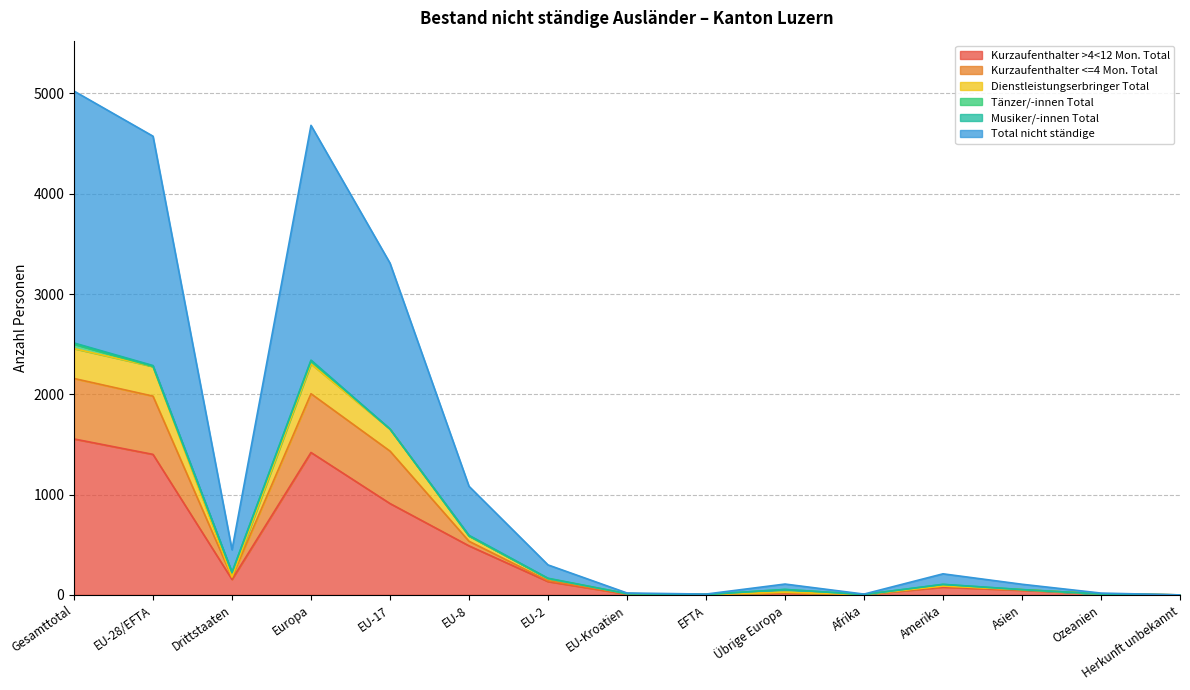

What is the average value of the Total nicht ständige series?

665